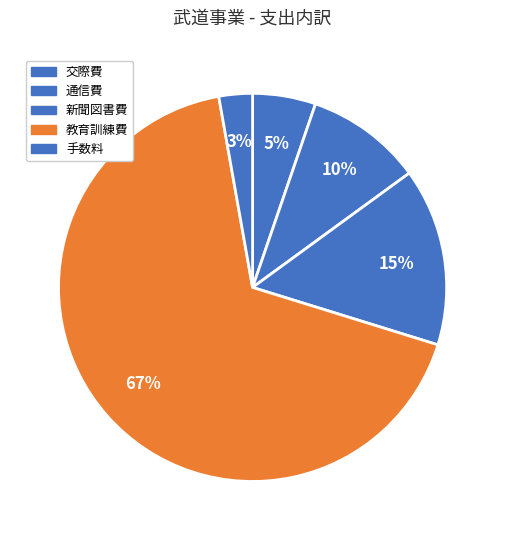

How many slices are in this pie chart?

5